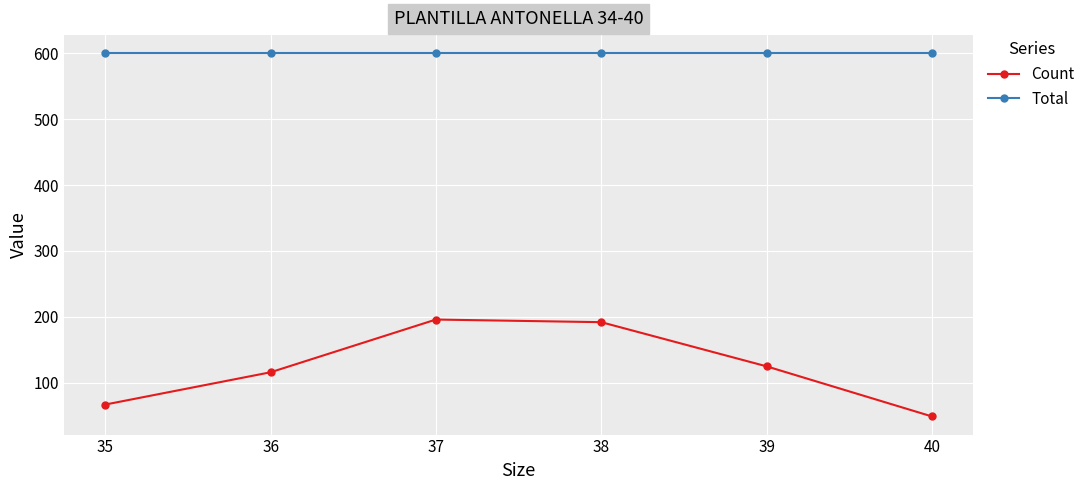

At which label does Count first exceed 125?

37